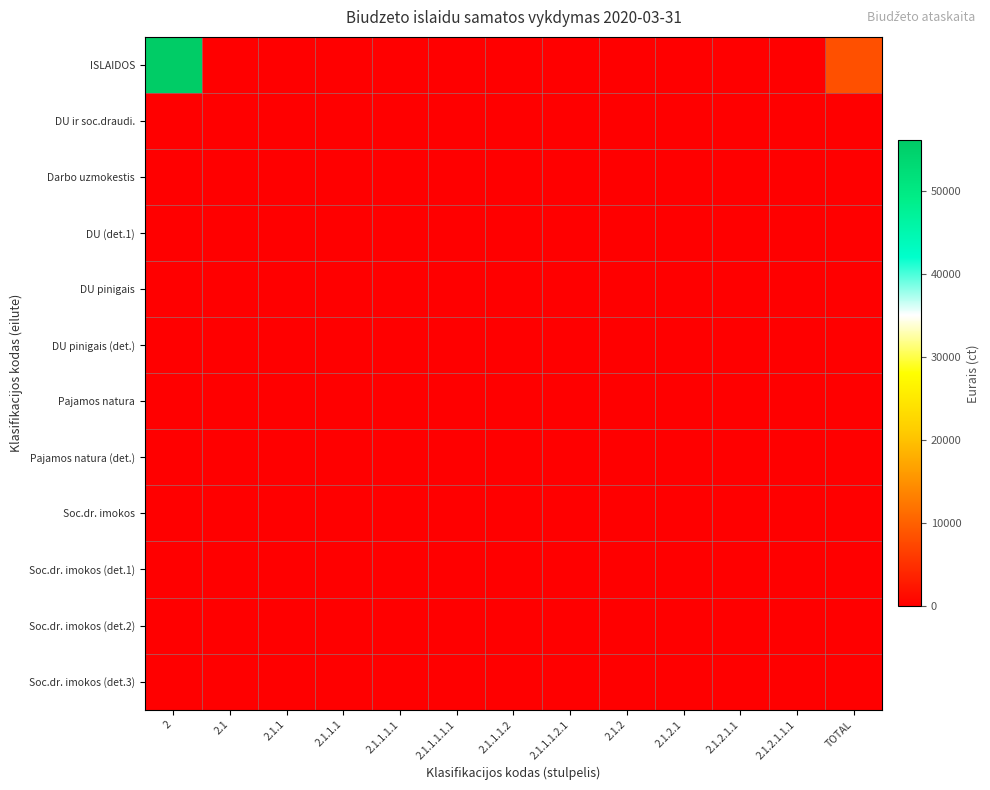

Which series has the widest spread of values?

ISLAIDOS